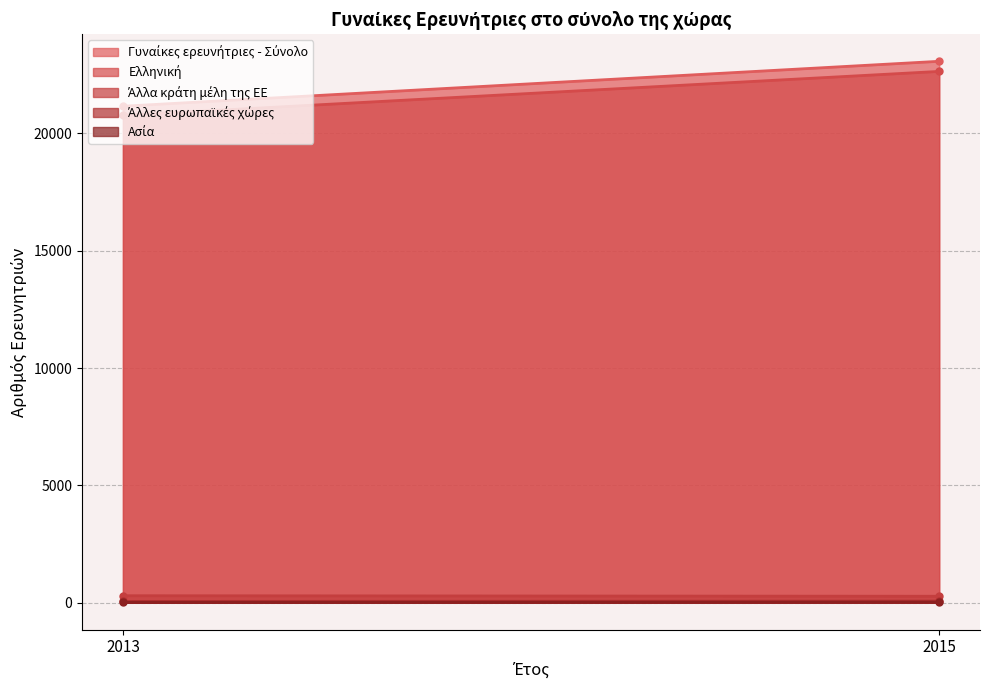

What value does the Άλλες ευρωπαϊκές χώρες series have at 2013, to the nearest 5?

50